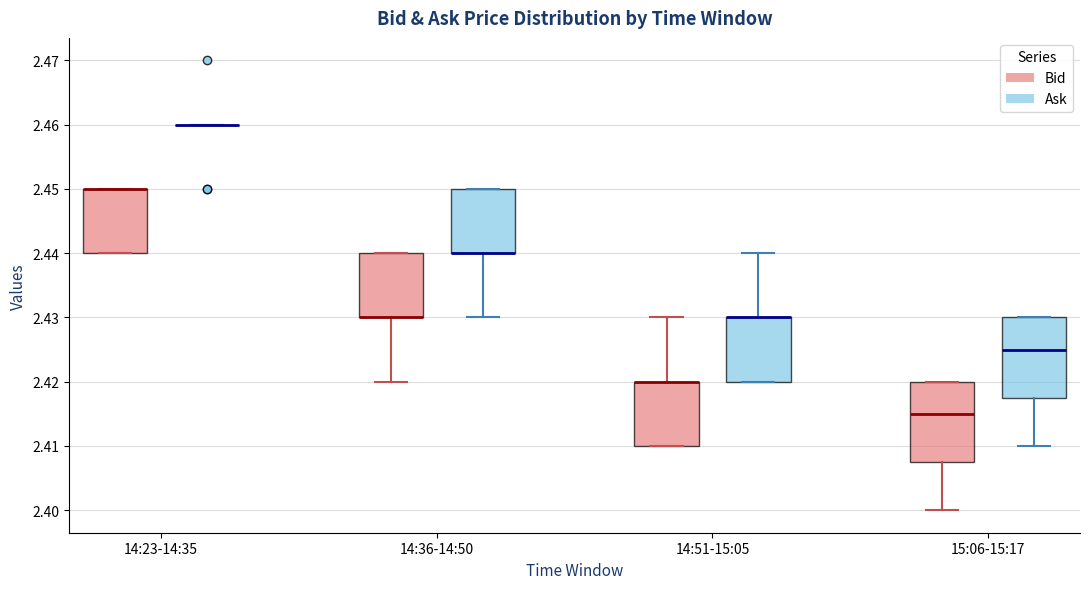

Where does the upper whisker of the box for 14:51-15:05 (Bid) end on the y-axis? The values are not printed on the chart, so give them approximately, as read against the axis.

2.430